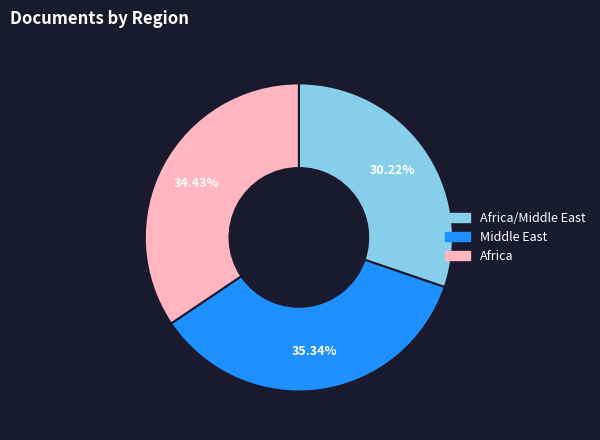

Is there a majority slice in this chart?

No